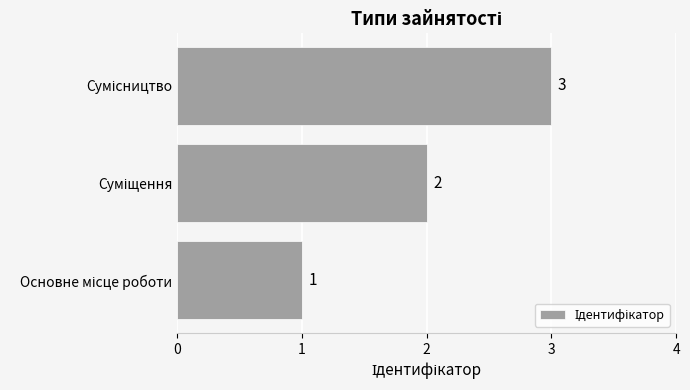

What is the sum of all values?

6